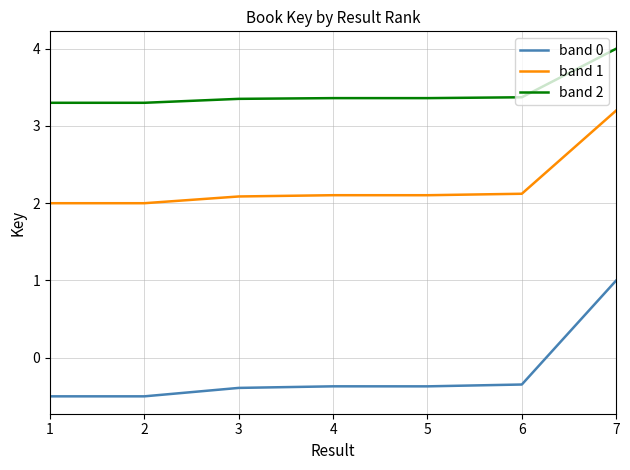

Which series changed the most between 1 and 5?

band 0